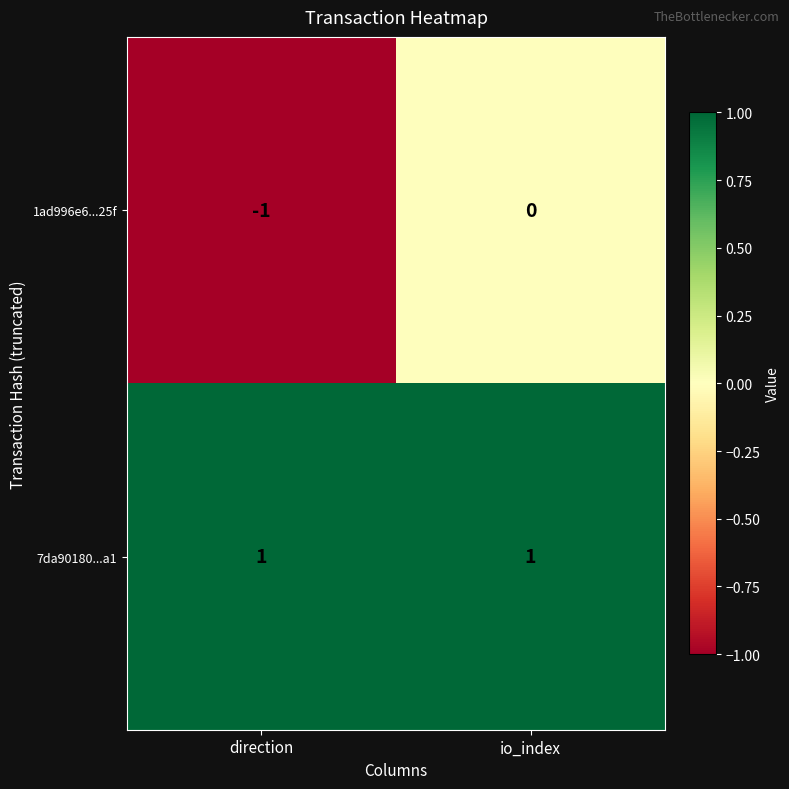

Which series changed the most between direction and io_index?

1ad996e6...25f